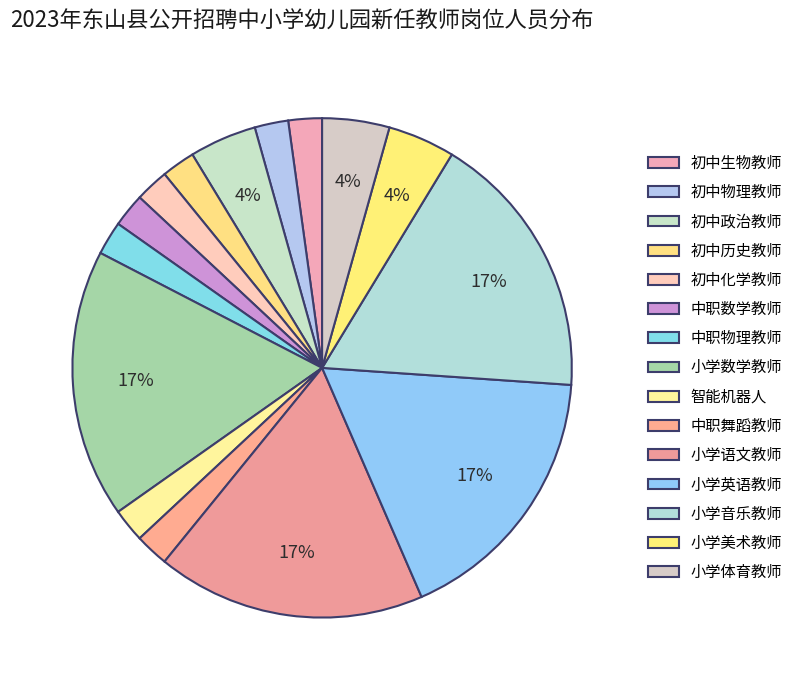

How much of the chart is everything except 中职物理教师?

97.8%